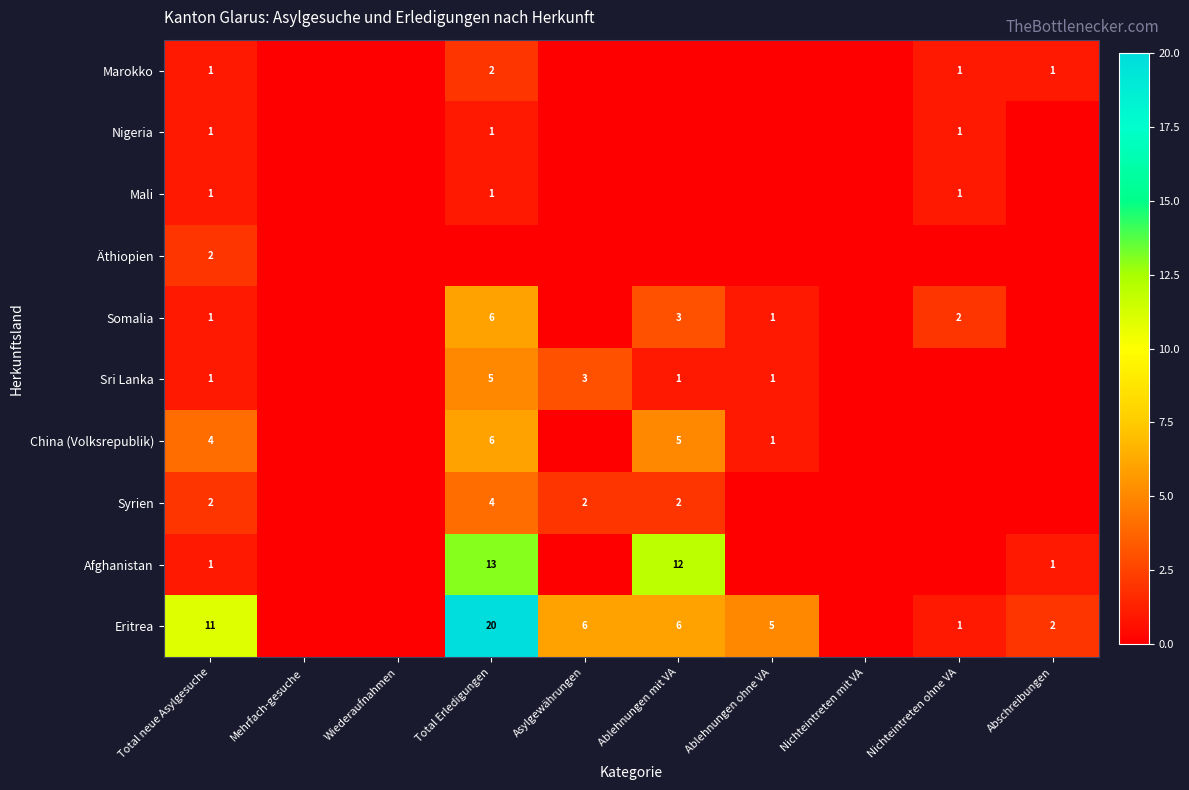

The Sri Lanka series shows 2 at Ablehnungen mit VA. True or false?

False